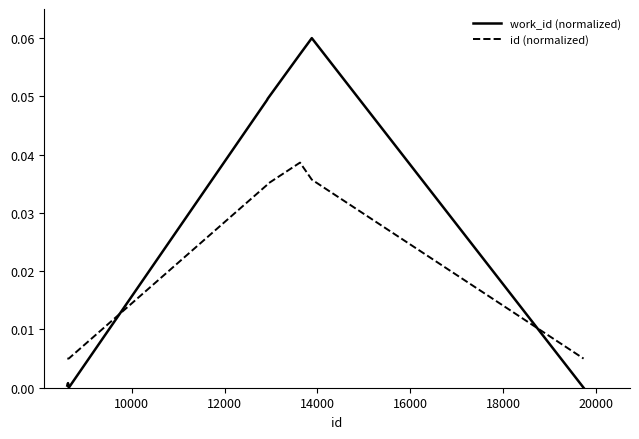

Count the number of categories in the chart.

10